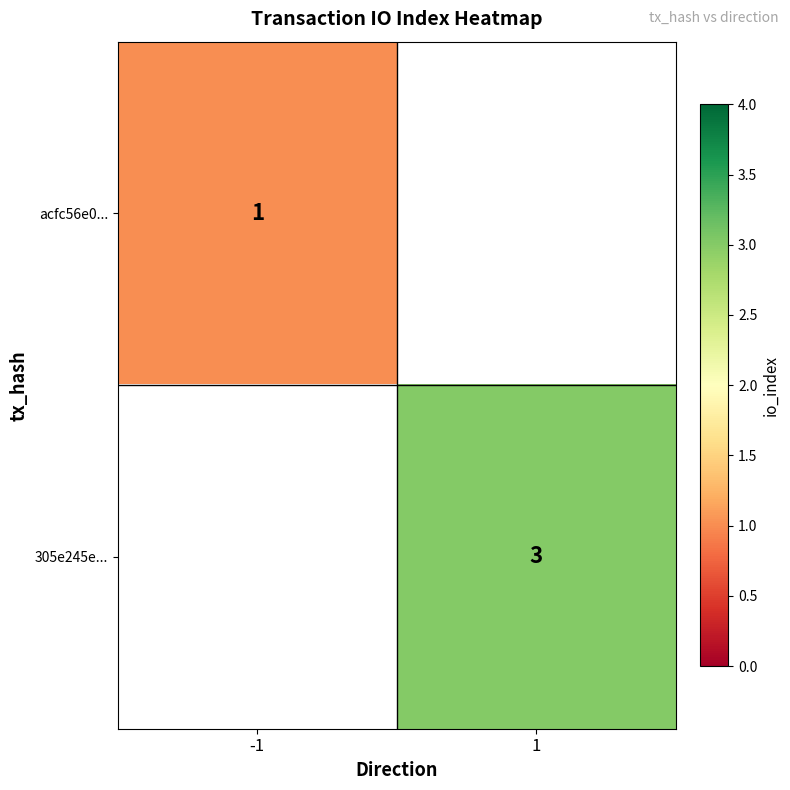

The value of 305e245e... at 1 is 3. True or false?

True